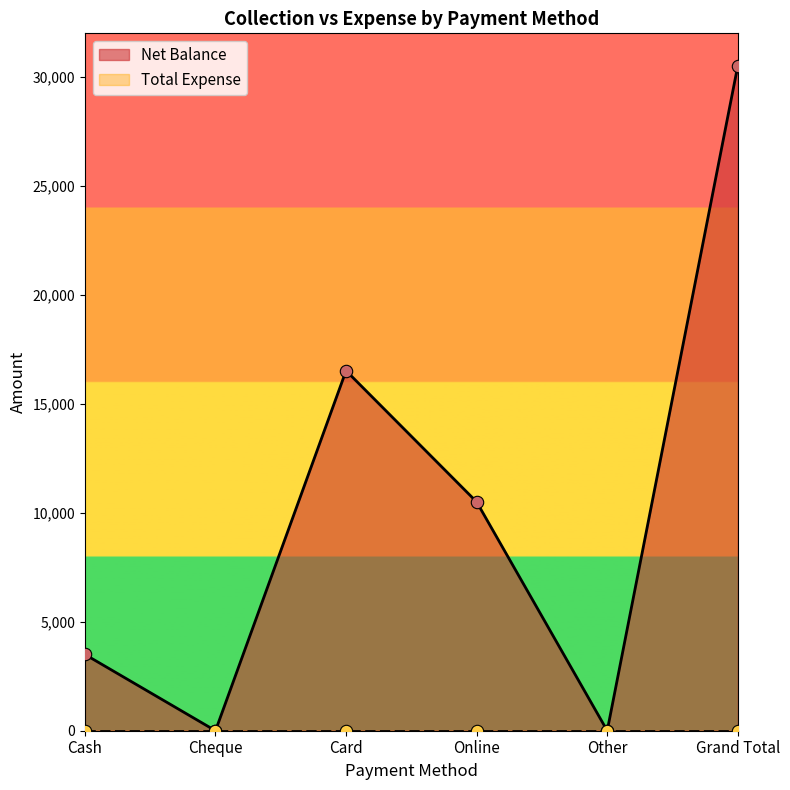

What is the change in value from Other to Grand Total?

+30518